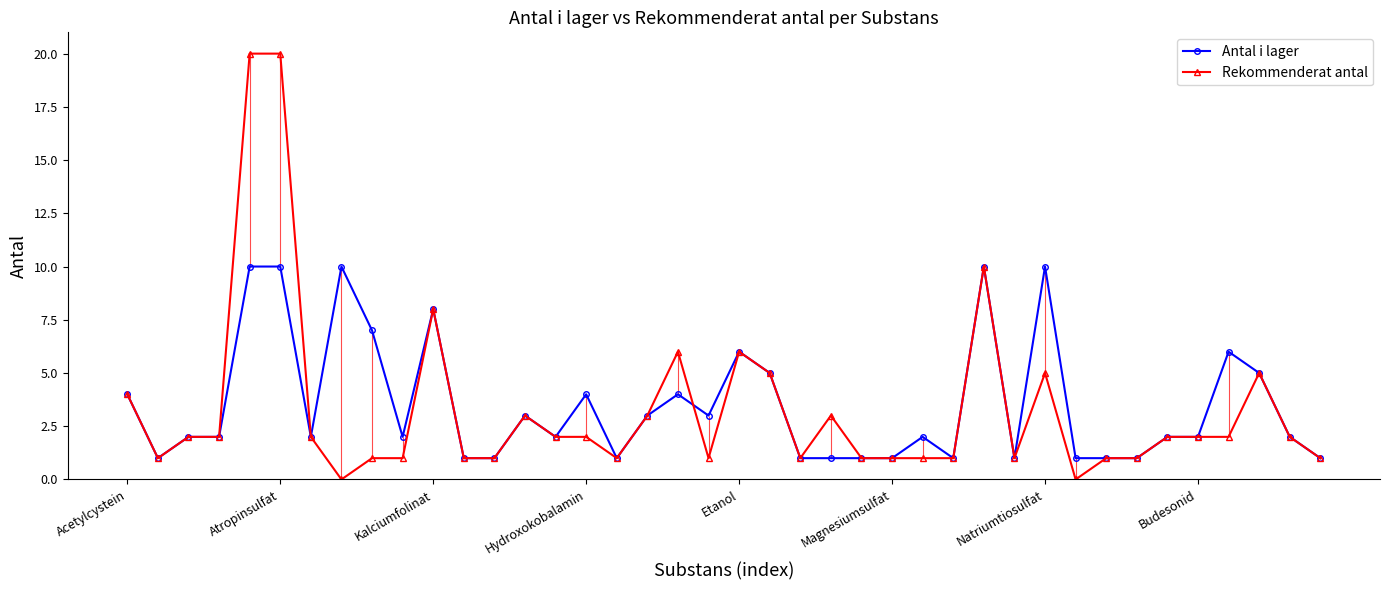

What is the average value of the Rekommenderat antal series?

3